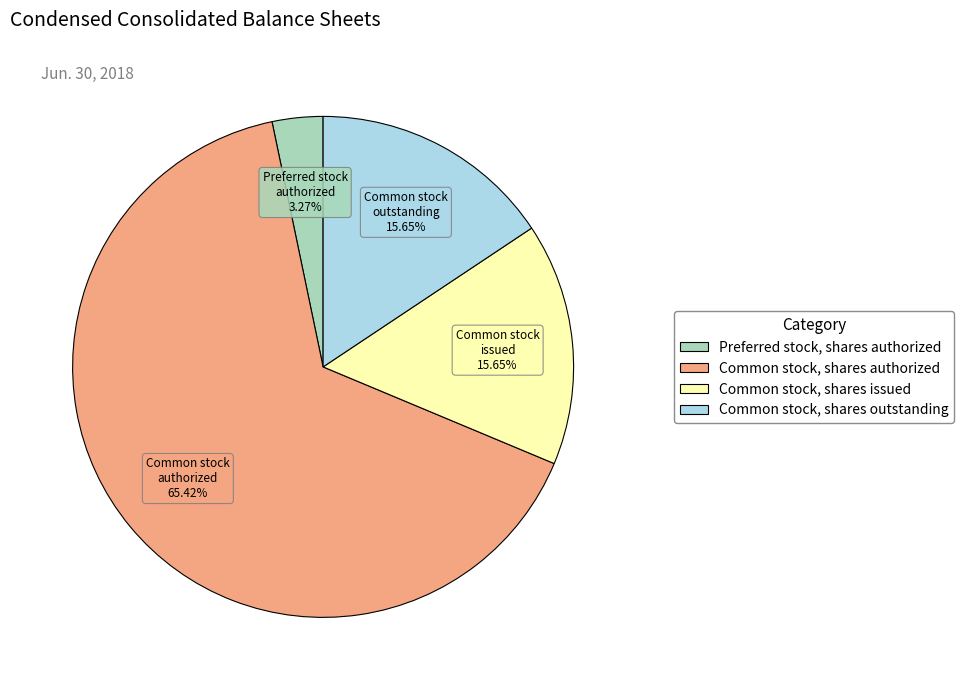

How many segments does this pie chart have?

4